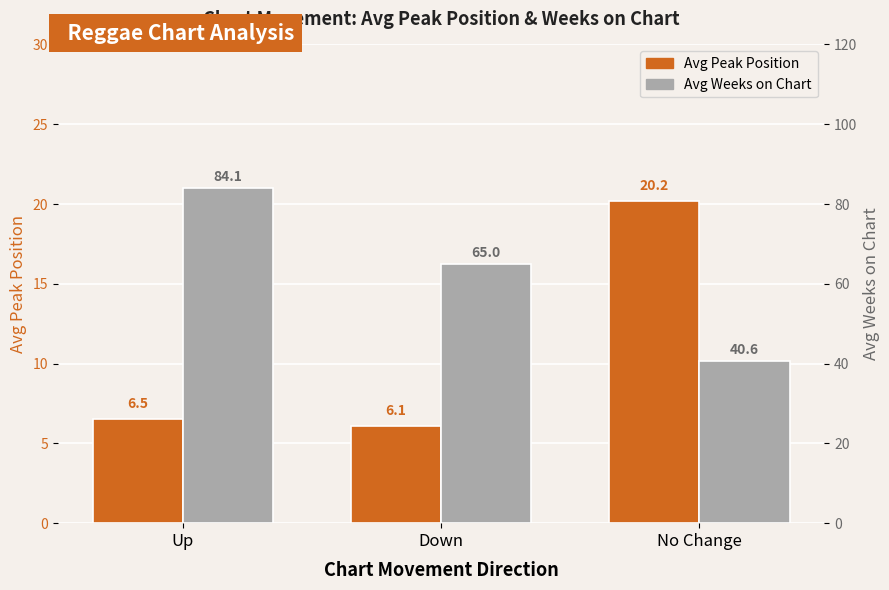

What is the average value of the Avg Weeks on Chart series?

63.2